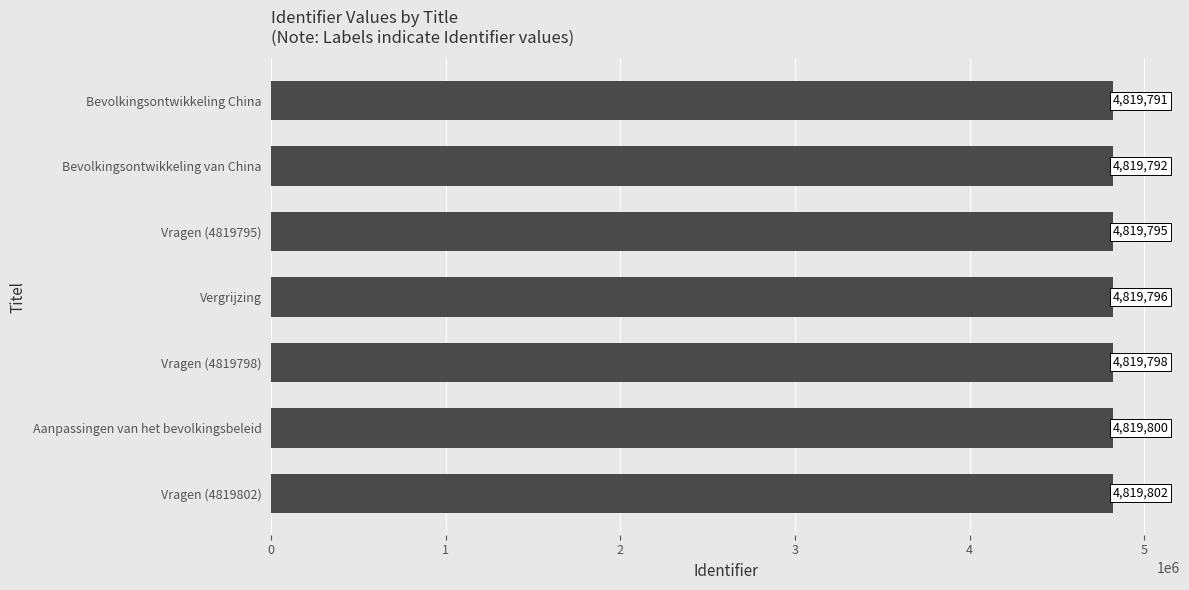

List the labels in order of value, largest first.

Vragen (4819802), Aanpassingen van het bevolkingsbeleid, Vragen (4819798), Vergrijzing, Vragen (4819795), Bevolkingsontwikkeling van China, Bevolkingsontwikkeling China